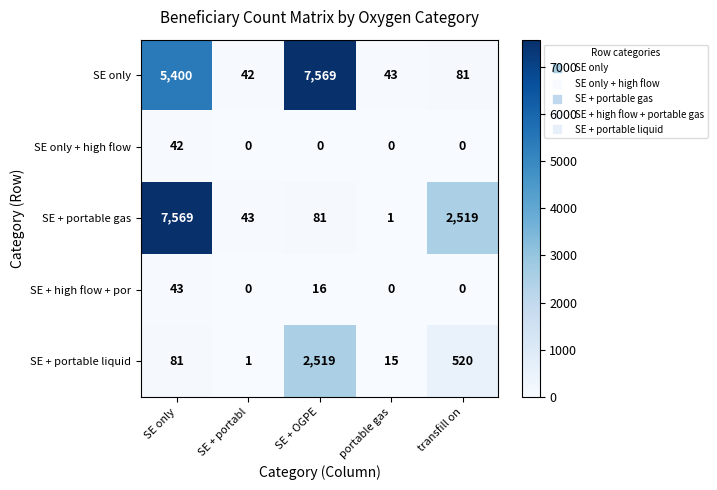

The SE + portable liquid series shows 45 at SE only. True or false?

False